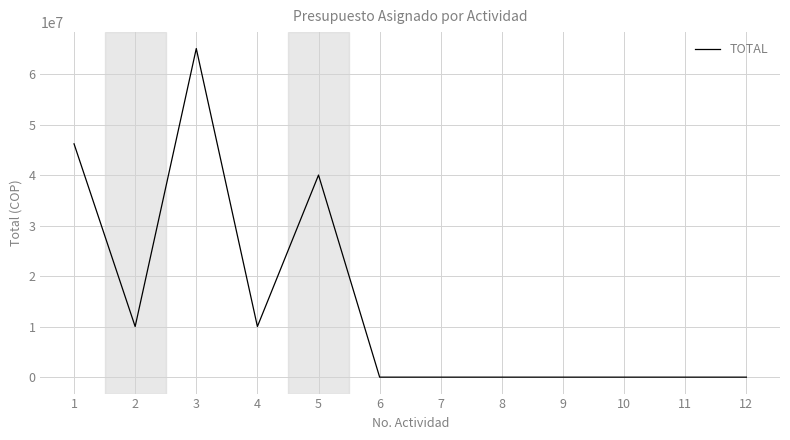

Reading left to right, what are all the values shown in this chart?

46179300	10018804	65038212	10018804	40000000	0	0	0	0	0	0	0